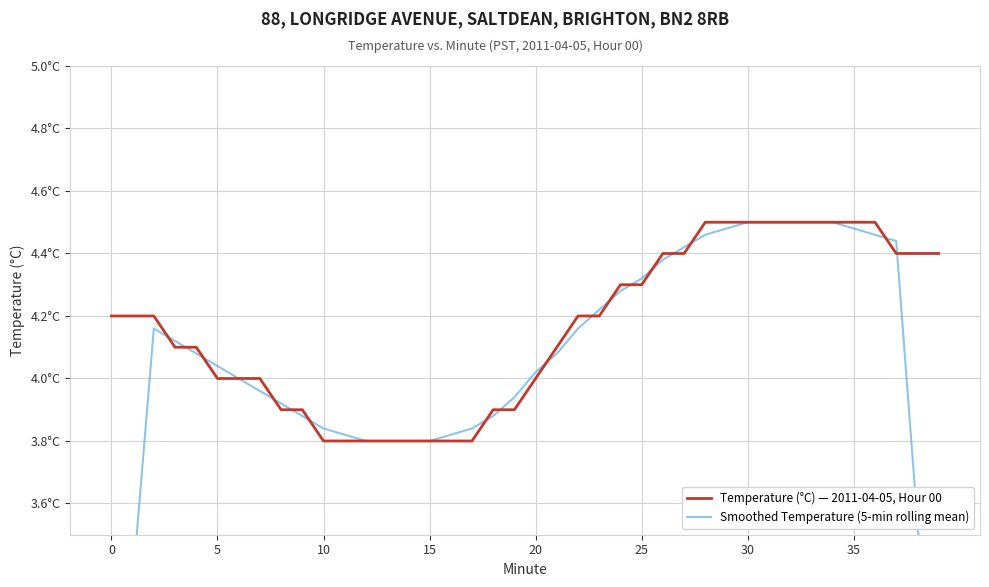

How many values in the Temperature (°C) — 2011-04-05, Hour 00 series exceed 4?

24